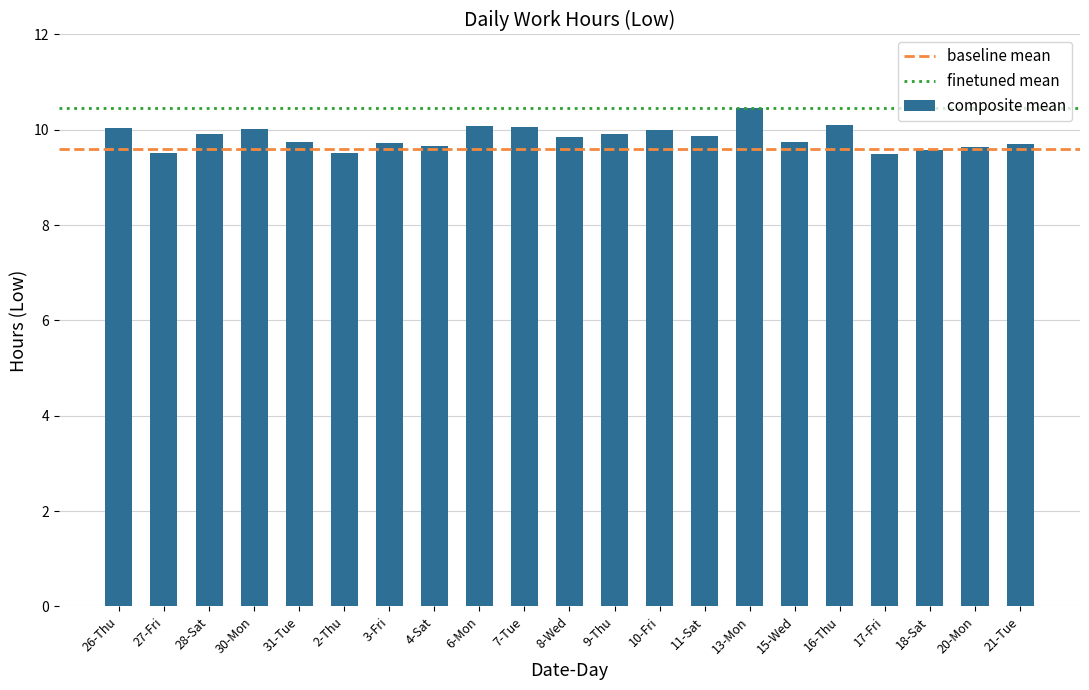

What is the value of the 14th bar from the left?

9.9